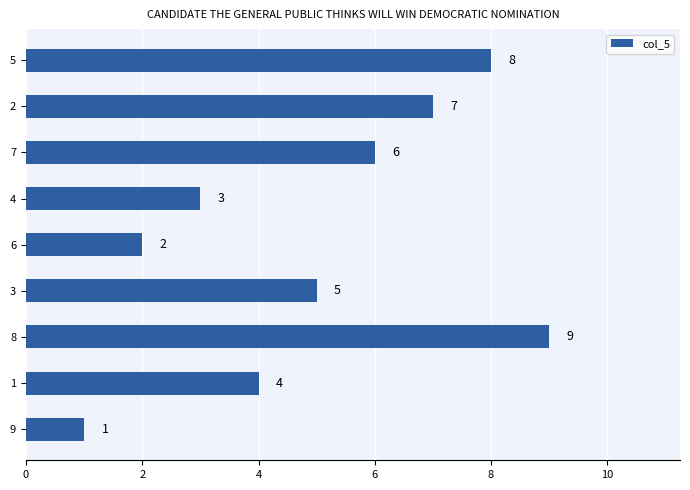

Count the values in the range 3 to 7.

5